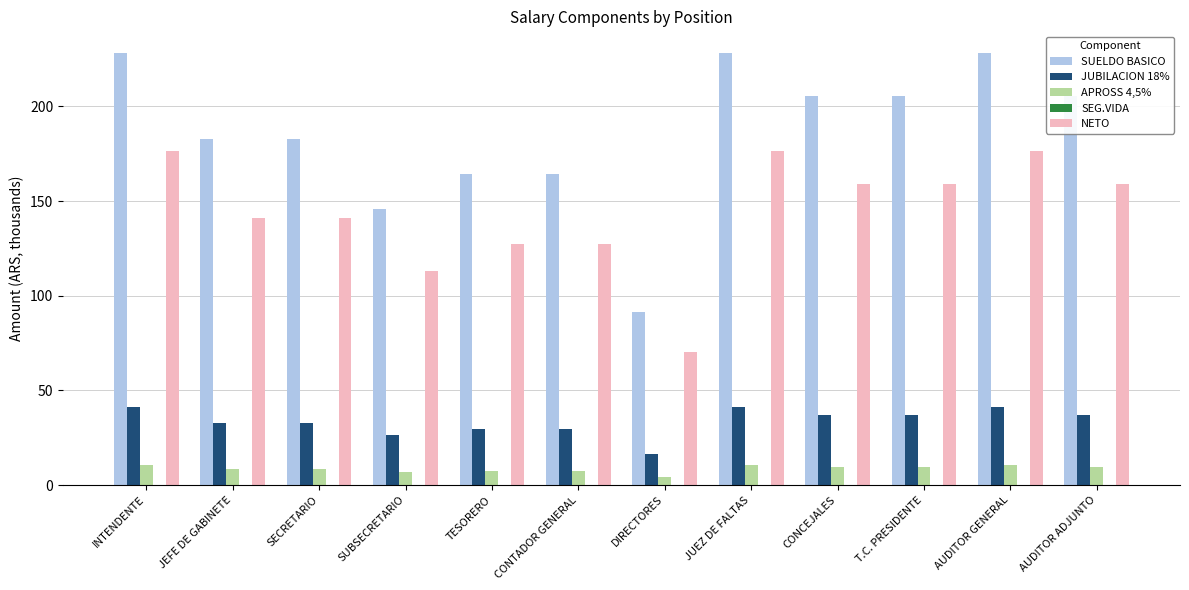

Which series has the largest total across all categories?

SUELDO BASICO